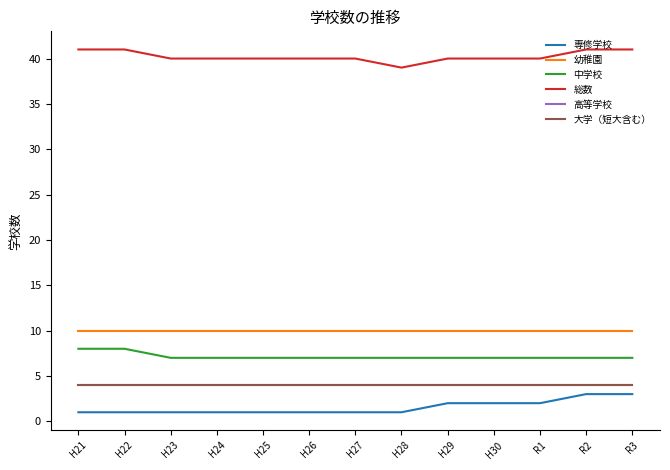

Does the chart display data point markers on the line(s)?

No